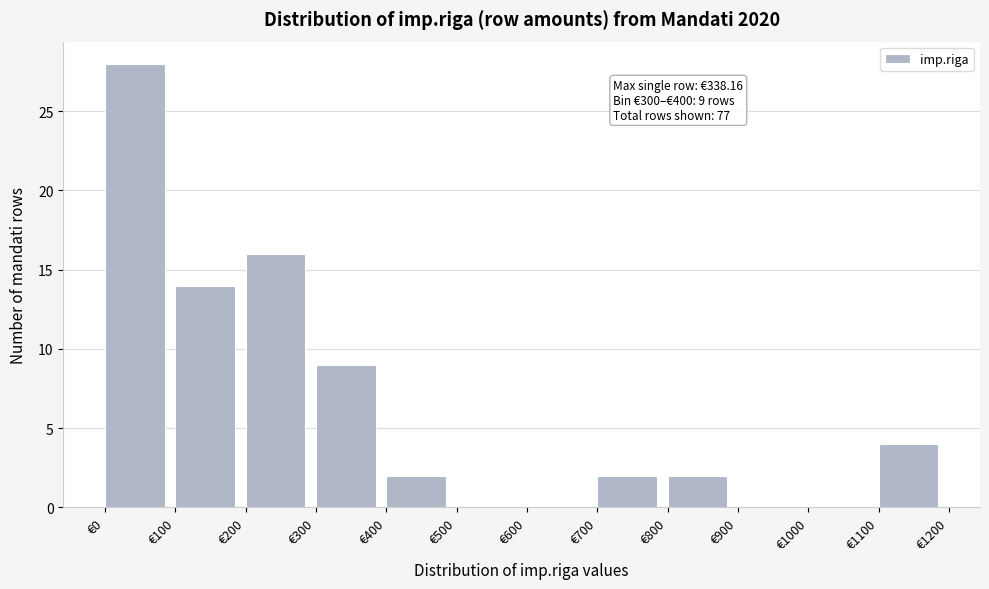

Over which range of the x-axis is the bar tallest?

0 to 100